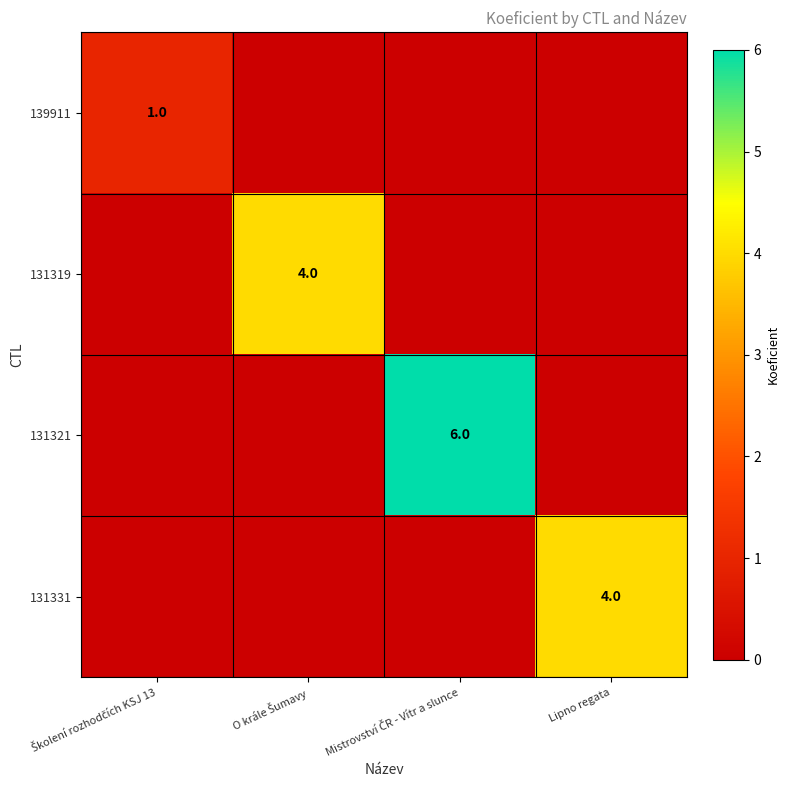

Which category has the lowest value across all series?

O krále Šumavy